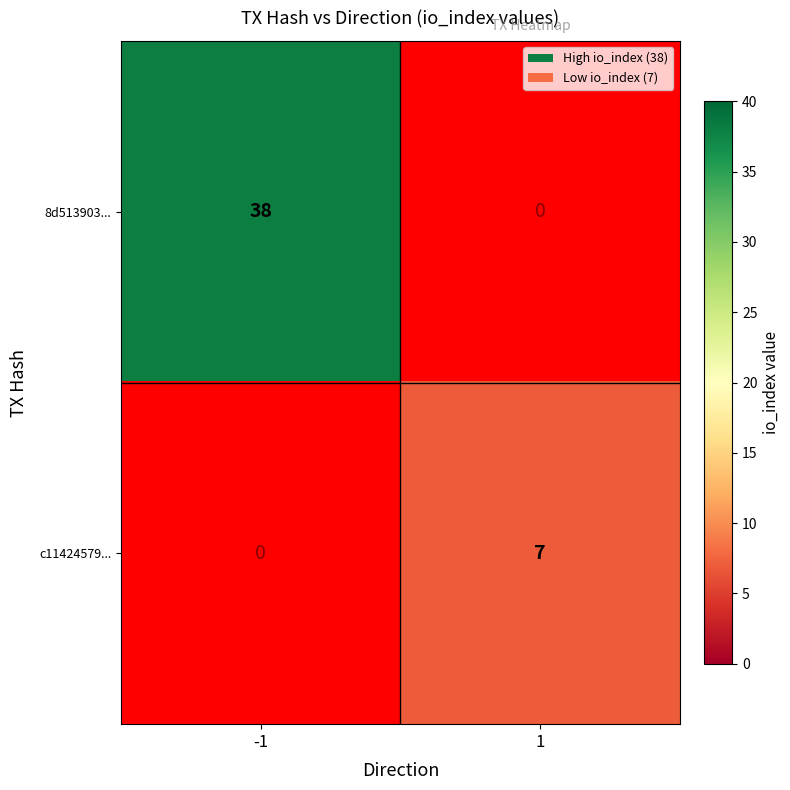

Is it true that 8d513903... equals 38 at -1?

True